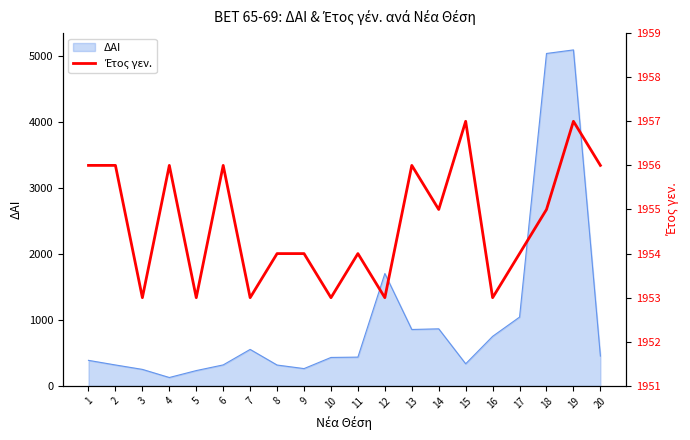

Is it true that the value at 14 is 1955?

True